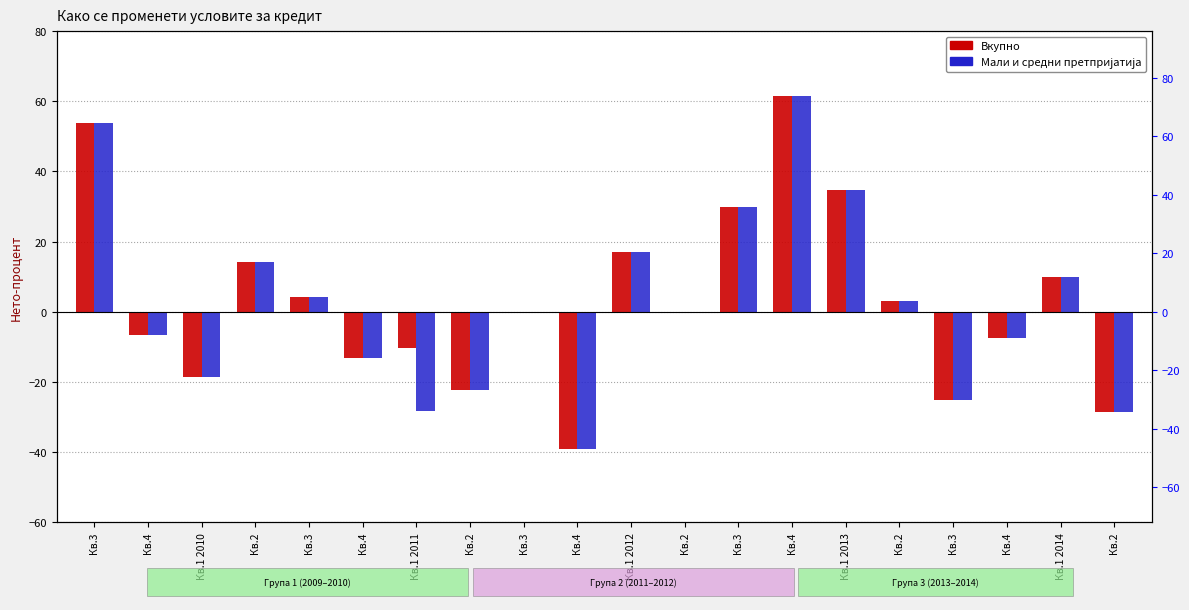

Reading right to left, what are all the values shown in this chart?

Вкупно: -28.6	9.9	-7.6	-25.1	3.1	34.7	61.5	29.9	0.0	16.9	-39.0	0.0	-22.4	-10.3	-13.1	4.1	14.1	-18.7	-6.7	53.8
Мали и средни претпријатија: -28.6	9.9	-7.6	-25.1	3.1	34.7	61.5	29.9	0.0	16.9	-39.0	0.0	-22.4	-28.4	-13.1	4.1	14.1	-18.7	-6.7	53.8